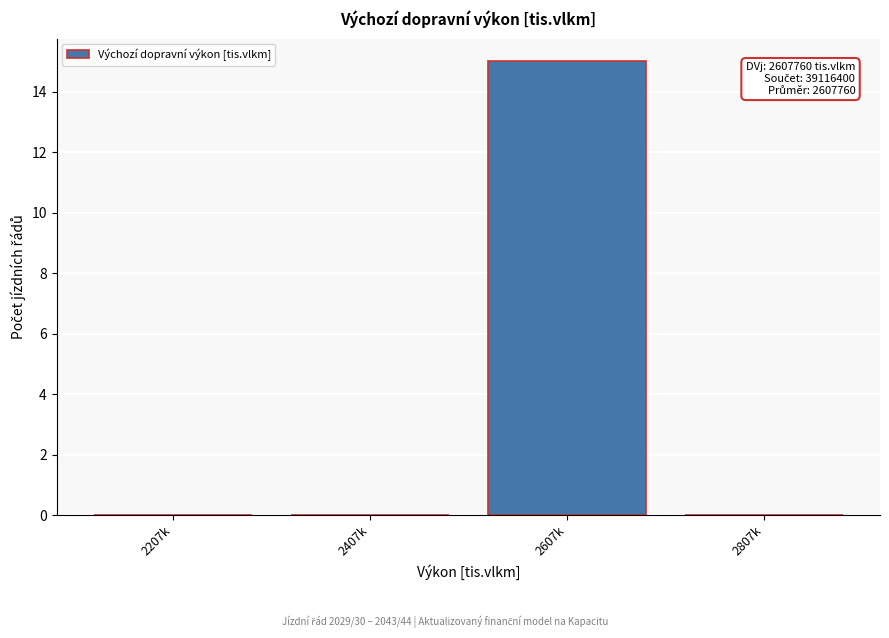

Reading left to right, what are all the values shown in this chart?

2207k=0	2407k=0	2607k=15	2807k=0